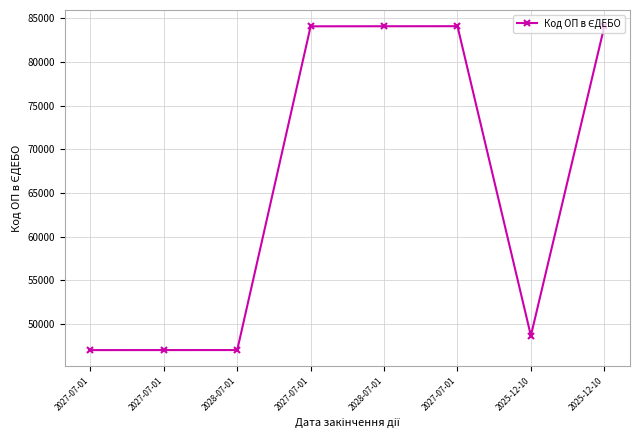

How many values are below 84048?

4